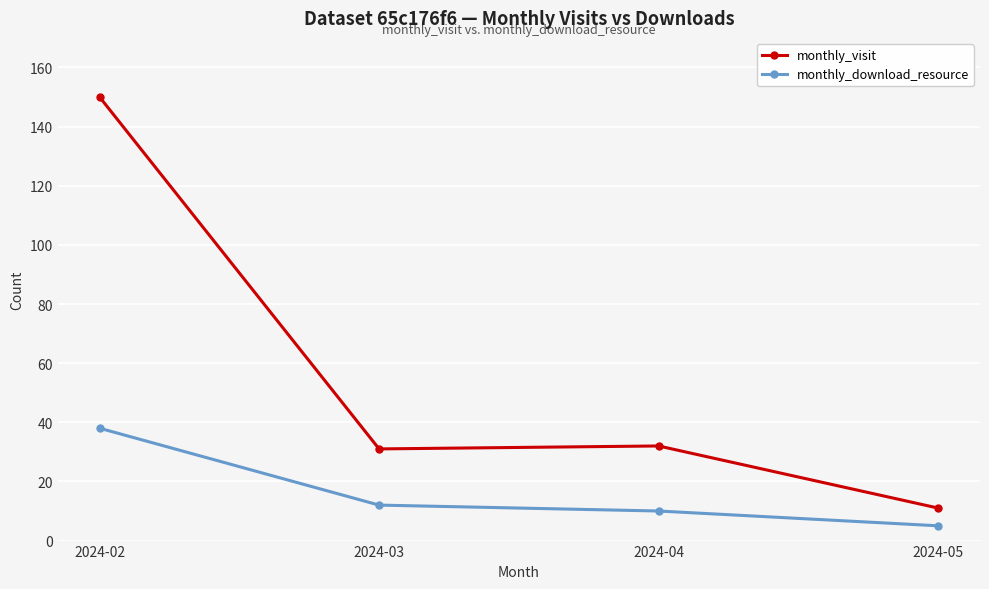

In monthly_visit, how many points are lower than both neighbors (excluding endpoints)?

1